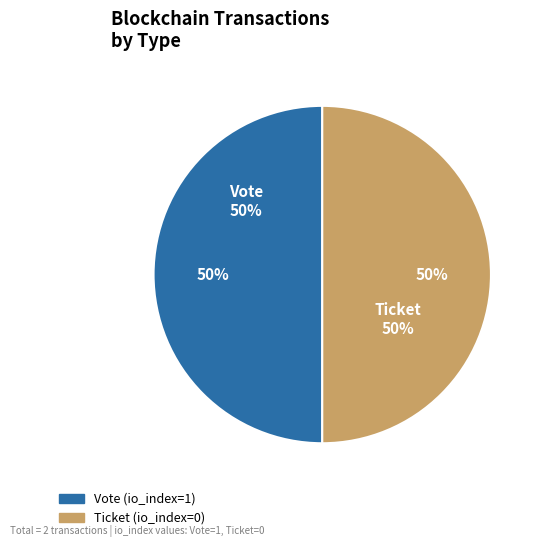

How many segments does this pie chart have?

2